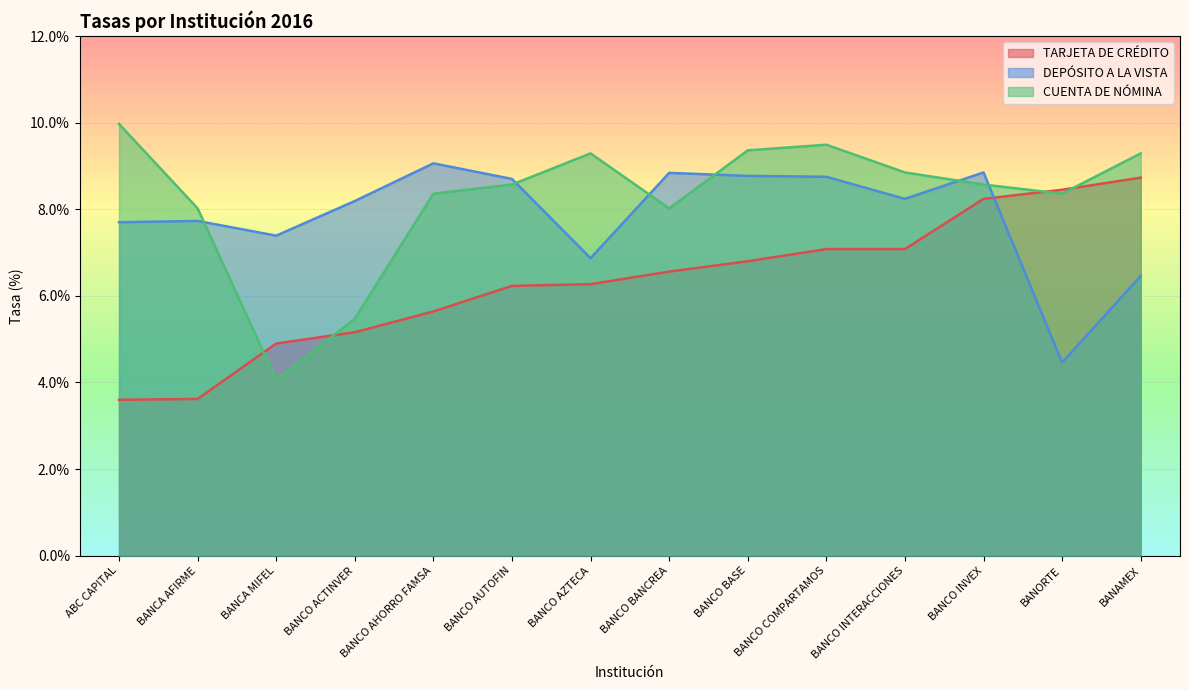

What is the difference between the highest and lowest values at BANCA AFIRME?

4.4